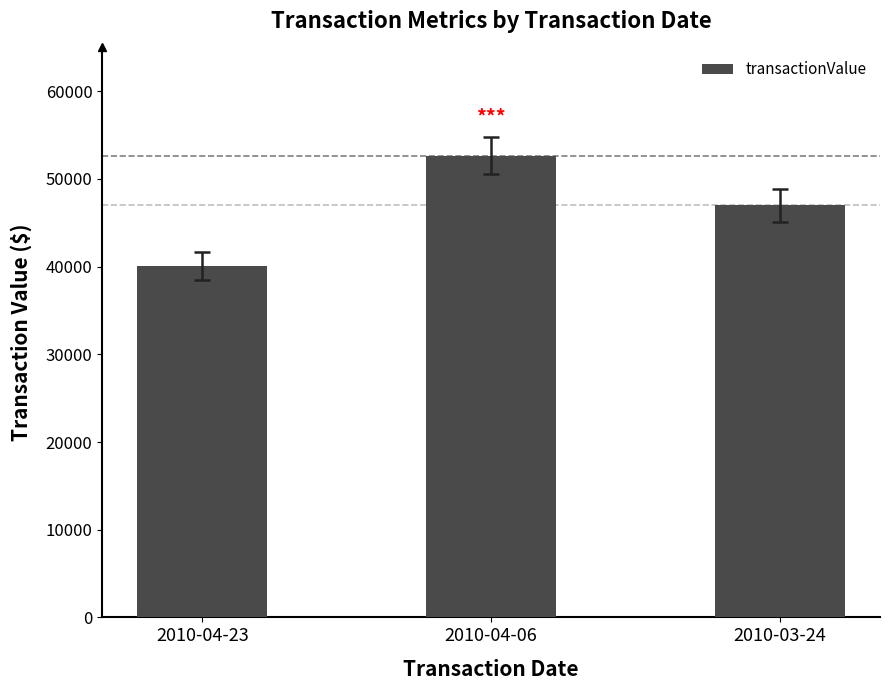

How many series are shown in this chart?

1